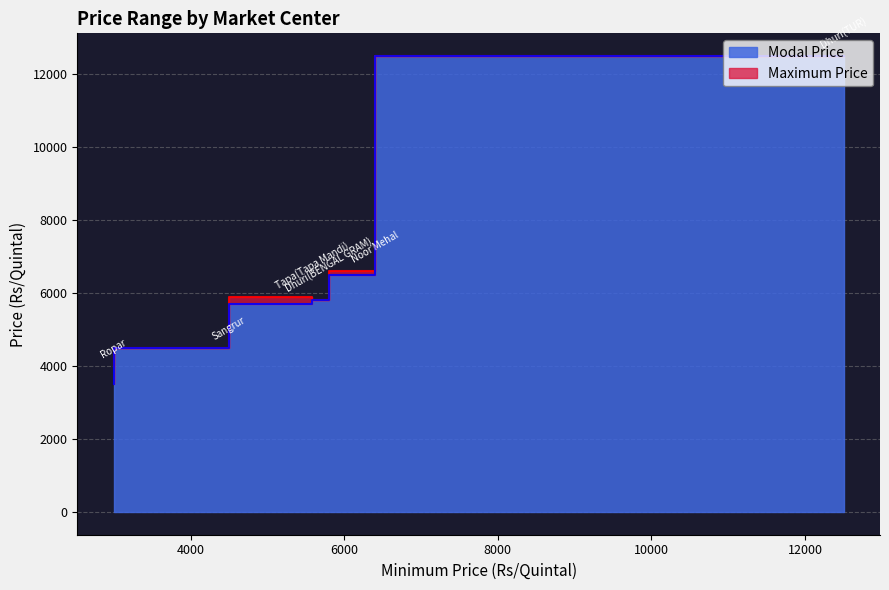

How many lines are shown in the chart?

2